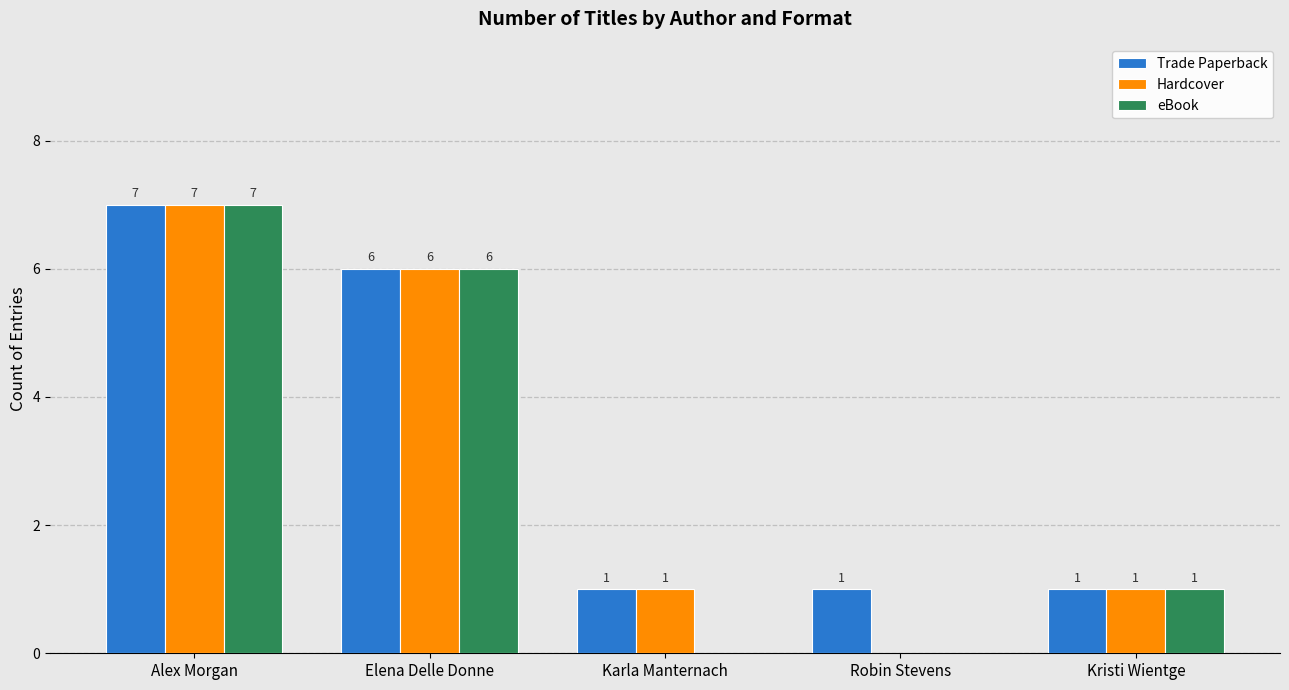

Which label corresponds to the largest value in the chart?

Alex Morgan